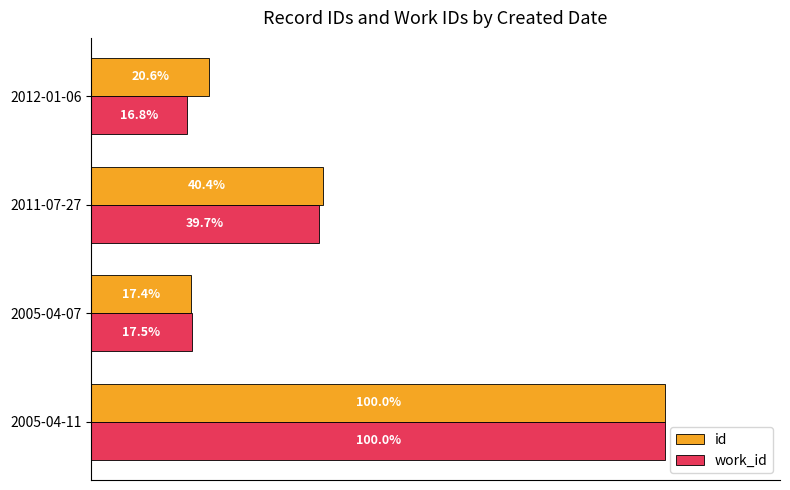

Which series has the widest spread of values?

work_id